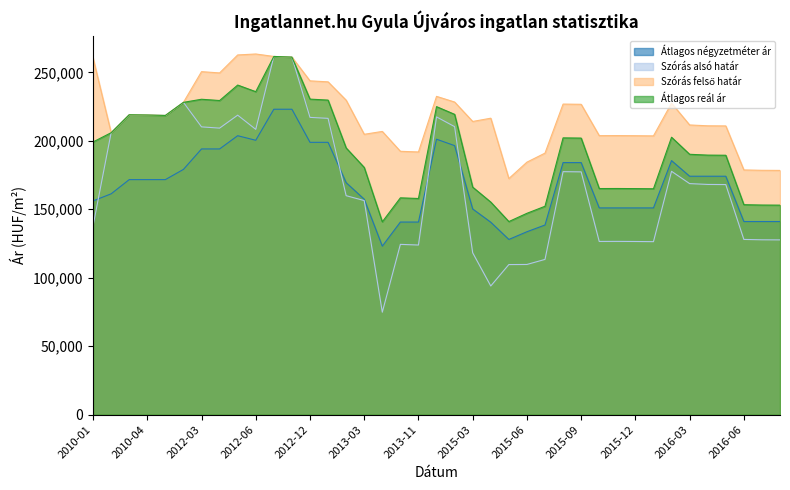

The Átlagos reál ár series shows 166183 at 2015-03. True or false?

True